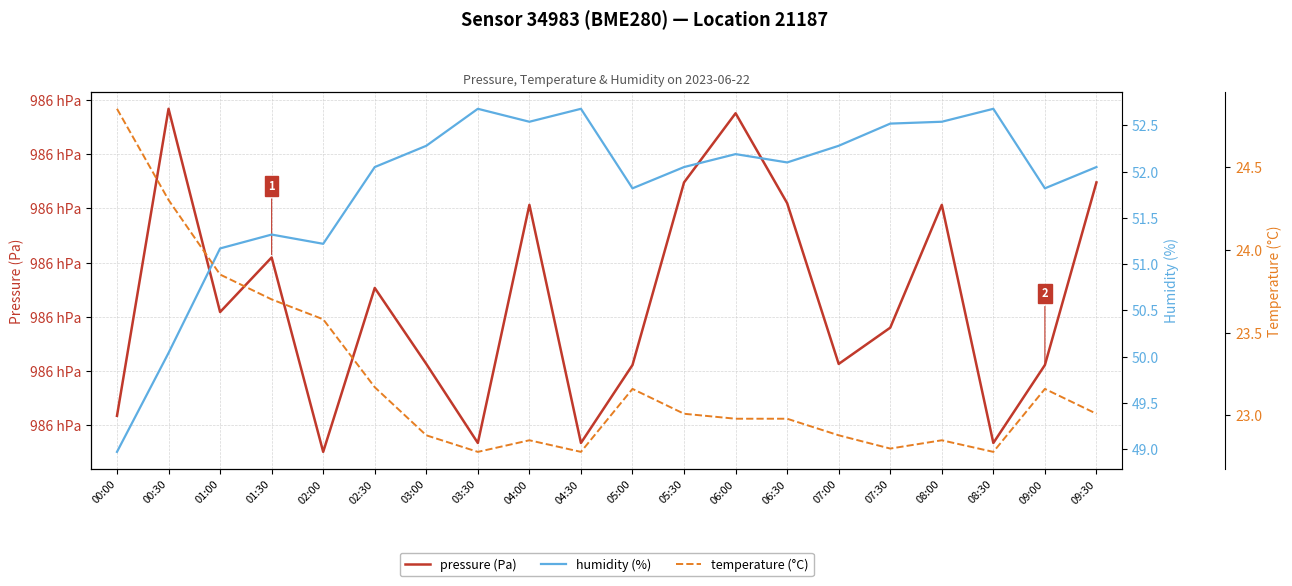

Is it true that pressure (Pa) equals 147244.2 at 06:30?

False